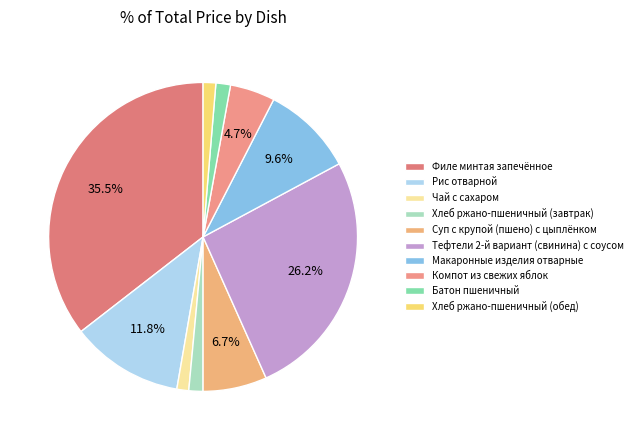

Is it true that Суп с крупой (пшено) с цыплёнком is 7% of the pie?

True